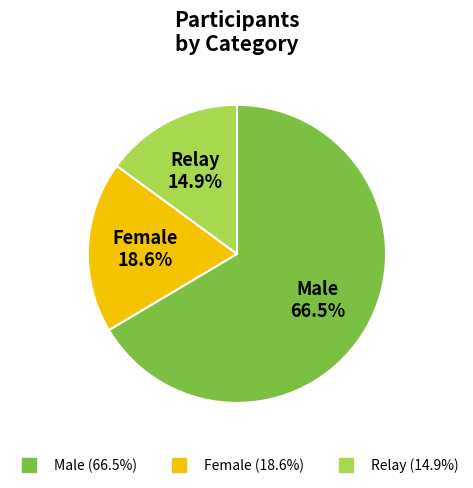

Is there any slice that represents more than half of the pie?

Yes